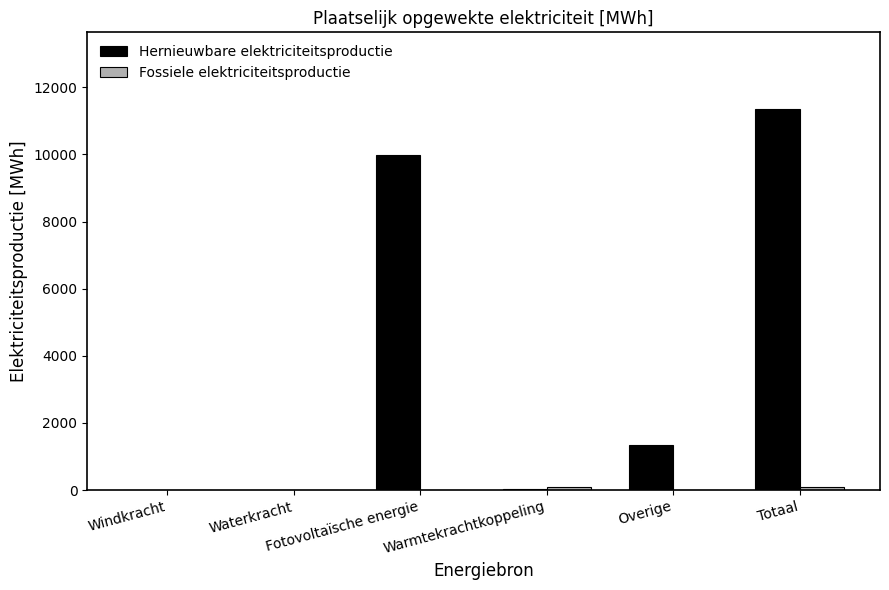

What is the maximum value shown in the chart?

11362.5